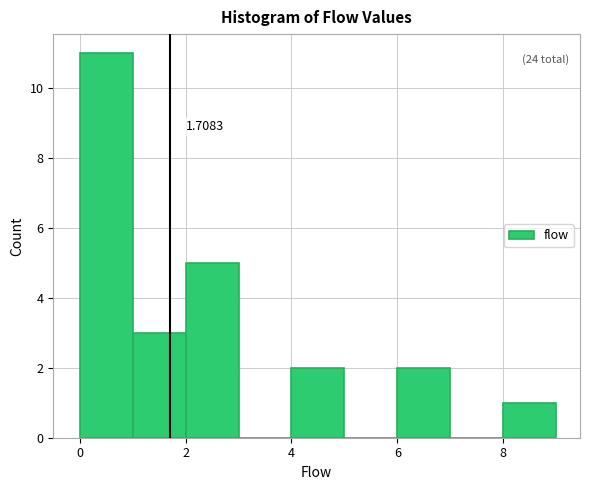

Over which range of the x-axis is the bar tallest?

0 to 1